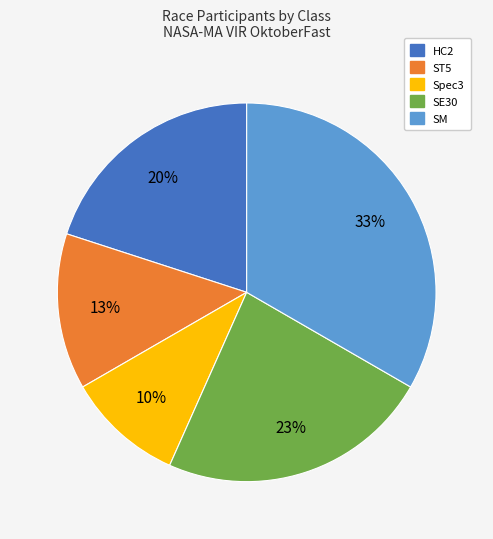

Does HC2 account for over 50% of the chart?

No